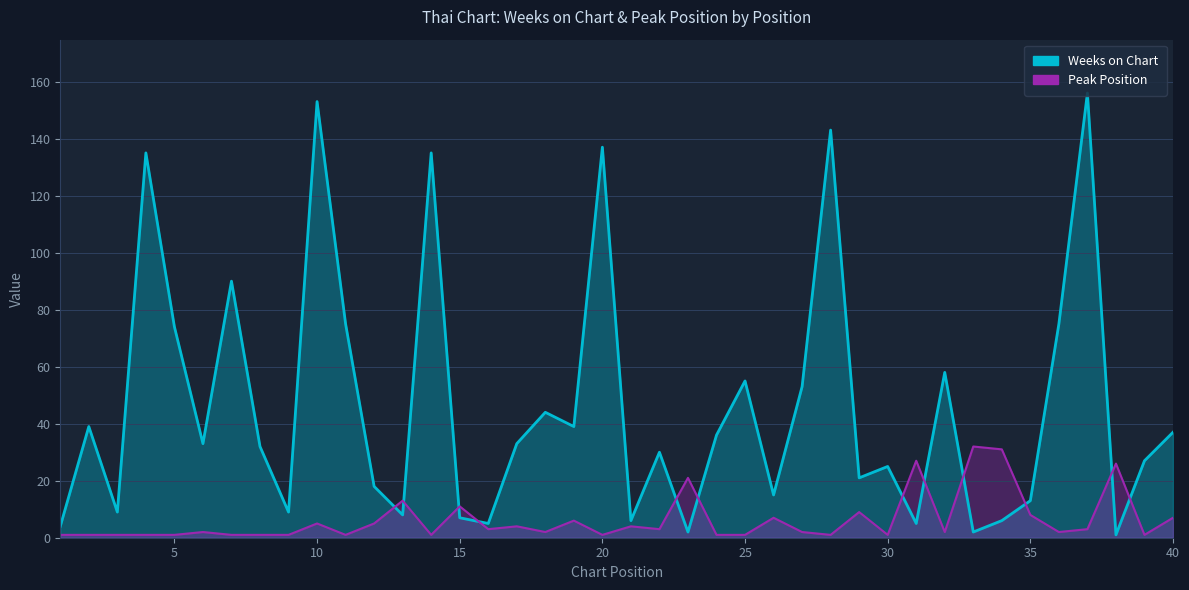

Which series has the largest total across all categories?

Weeks on Chart